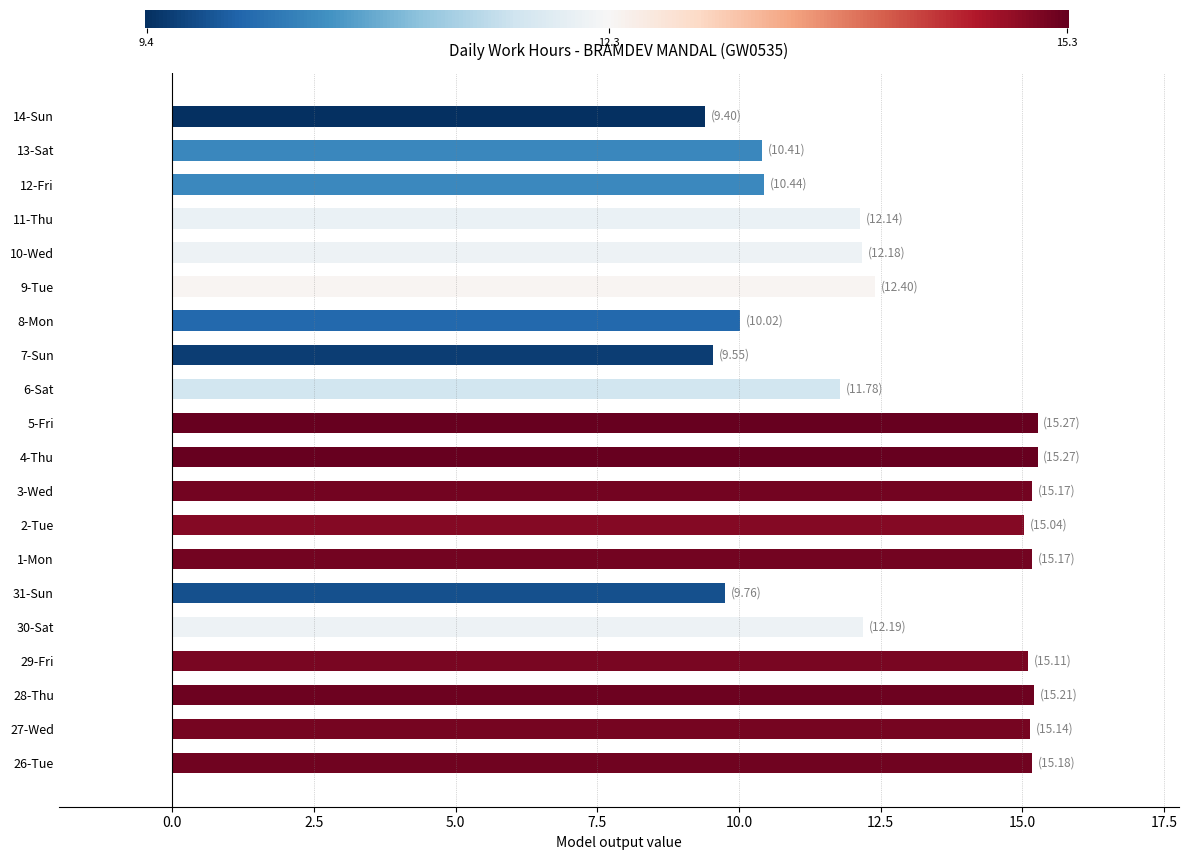

What is the smallest value displayed?

9.4